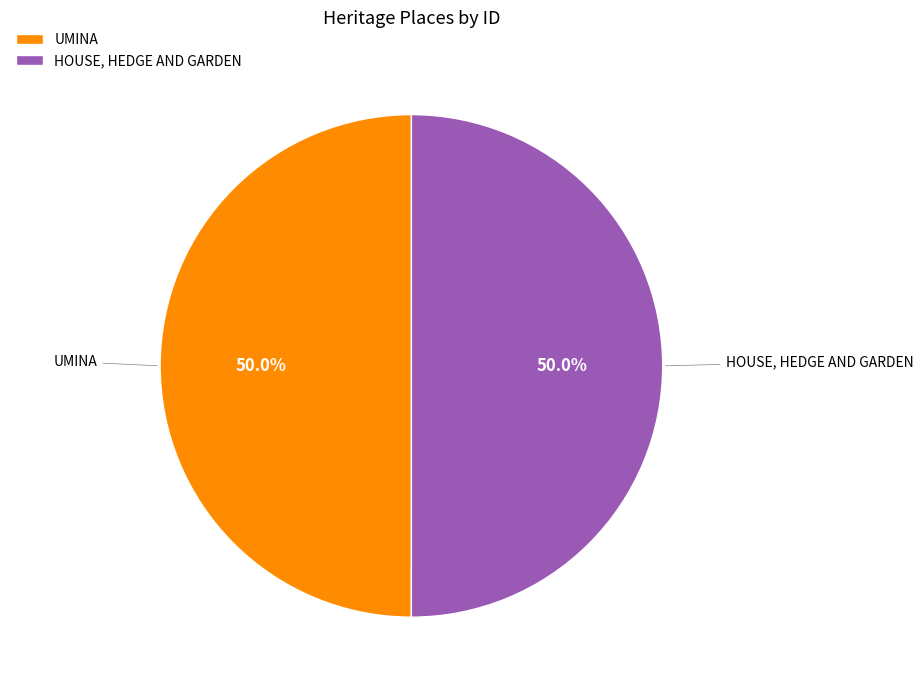

Is the sum of HOUSE, HEDGE AND GARDEN and UMINA greater than half?

Yes